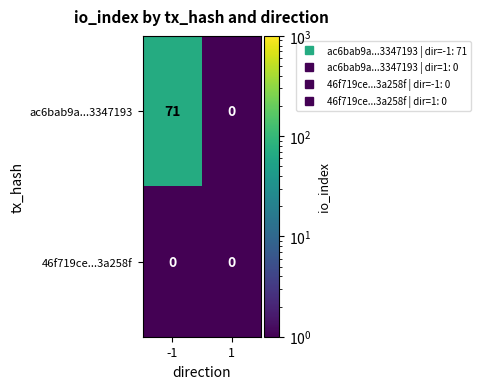

Which series has the largest total across all categories?

ac6bab9a...3347193